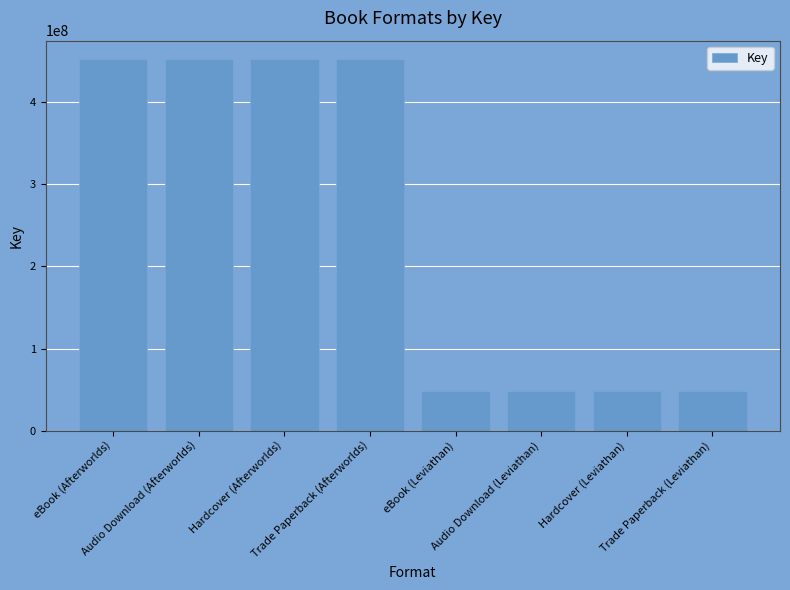

Reading left to right, transcribe all the data shown in this chart.

451998862	451998862	451998862	451998862	47860103	47860103	47860103	47860103